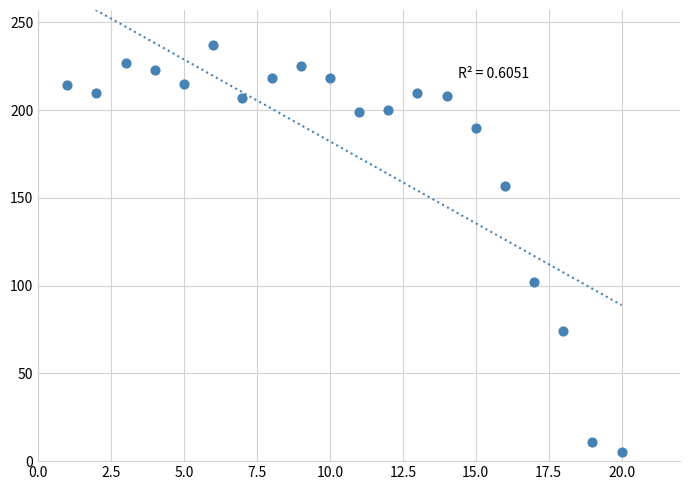

What is the range of Y values (max minus min)?

232